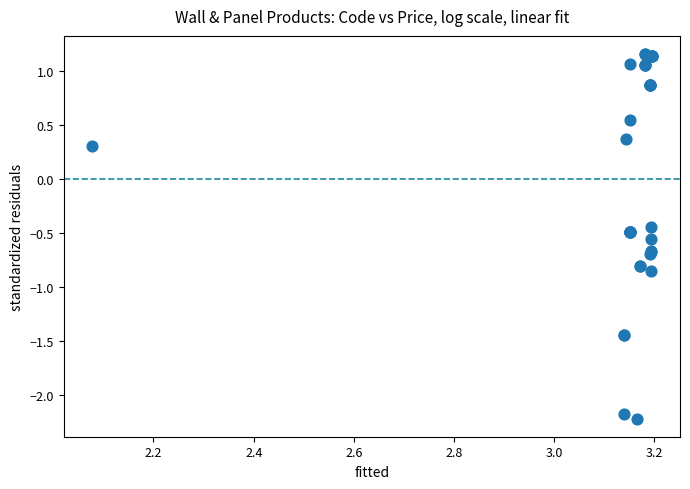

What Y value in the scatter plot is closest to 0?

0.3